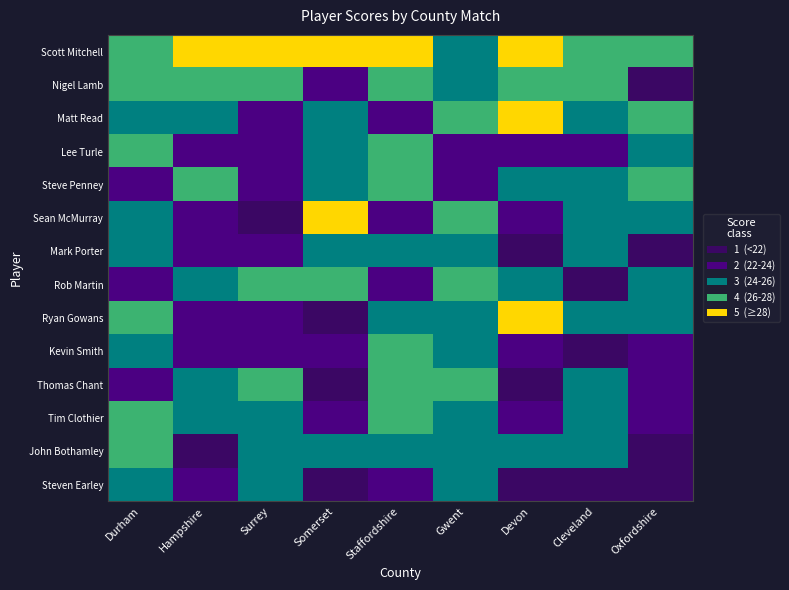

Where is Matt Read nearest to the value 26?

Somerset